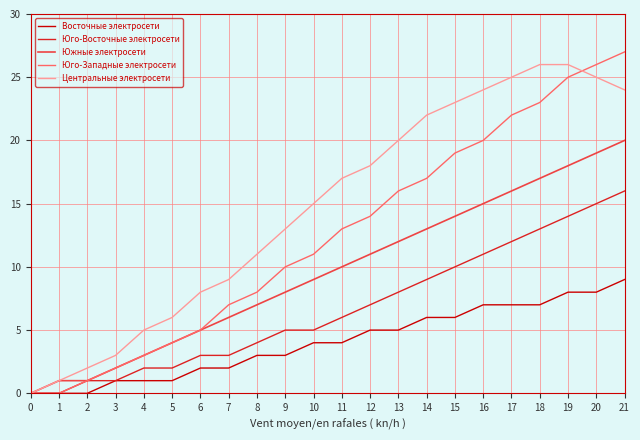

Which series has the largest range (max minus min)?

Юго-Западные электросети